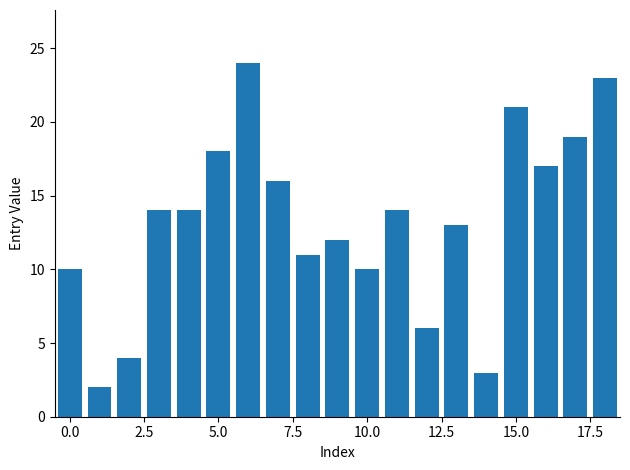

What is the minimum value shown in the chart?

2